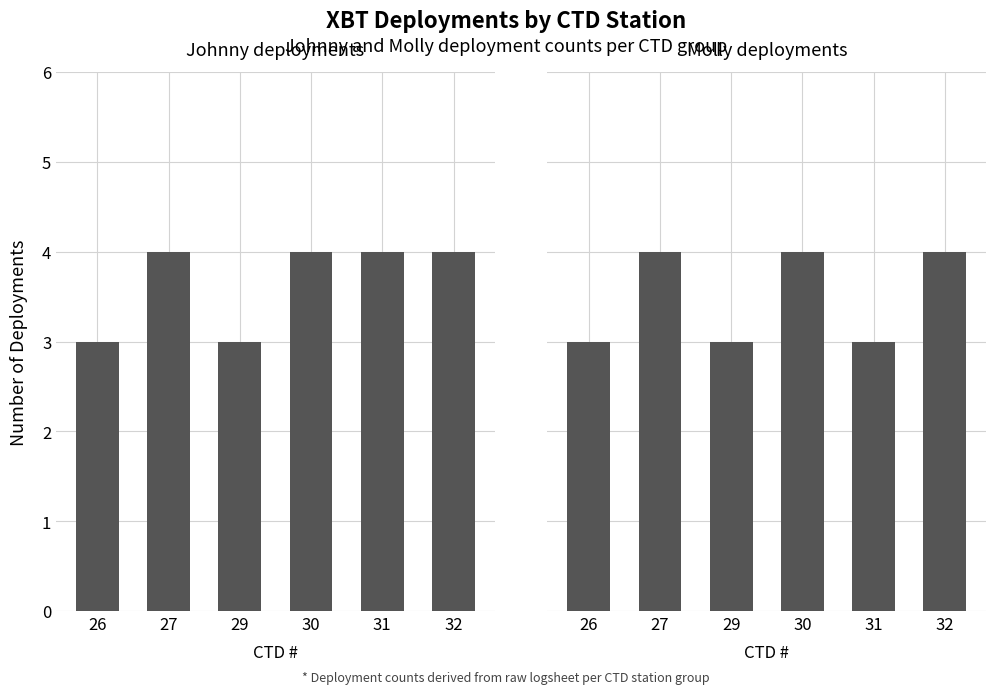

What is the sum of all Johnny deployments values?

22